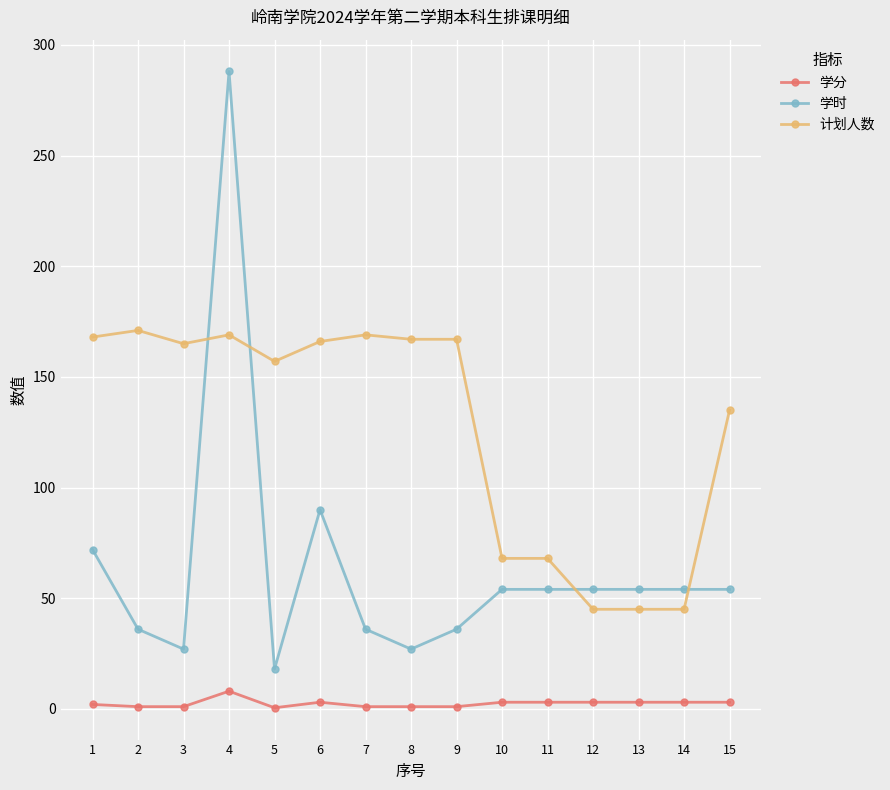

True or false: 学分 and 计划人数 intersect in this chart.

False